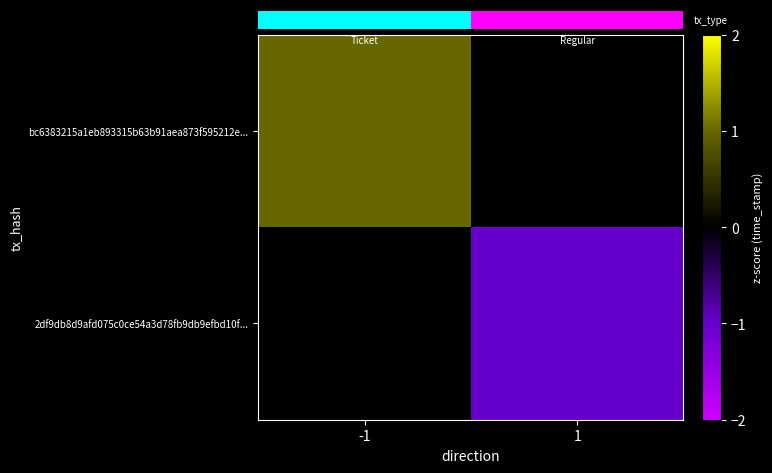

At which category does the chart reach its minimum across all series?

1